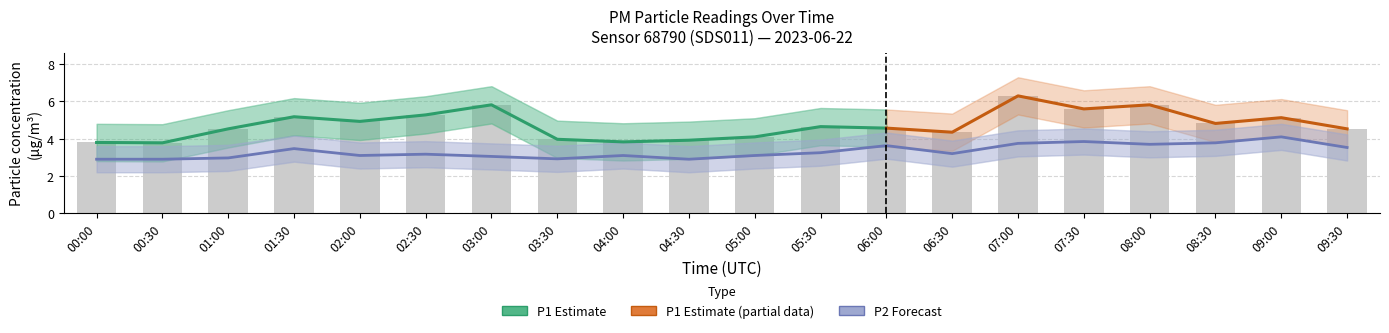

What is the value of the P2_lower bar at the 9th from the left?

2.4